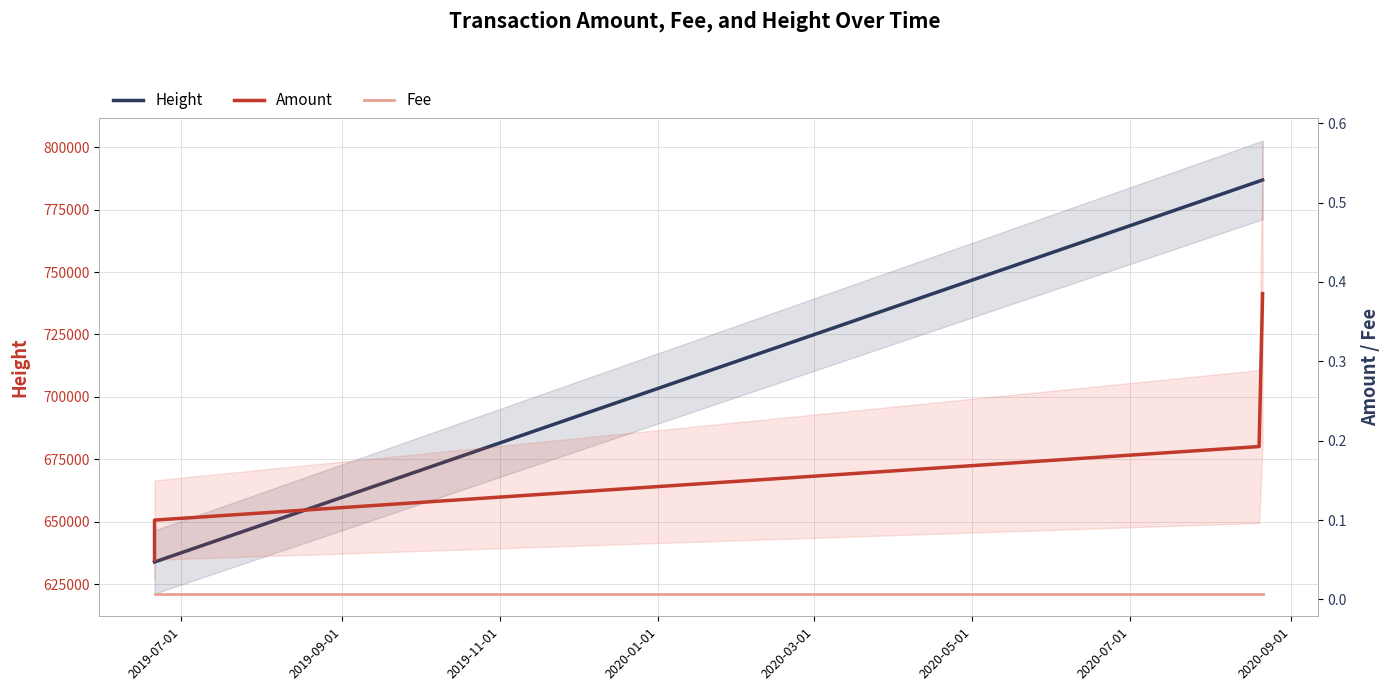

How many categories are shown in the chart?

5